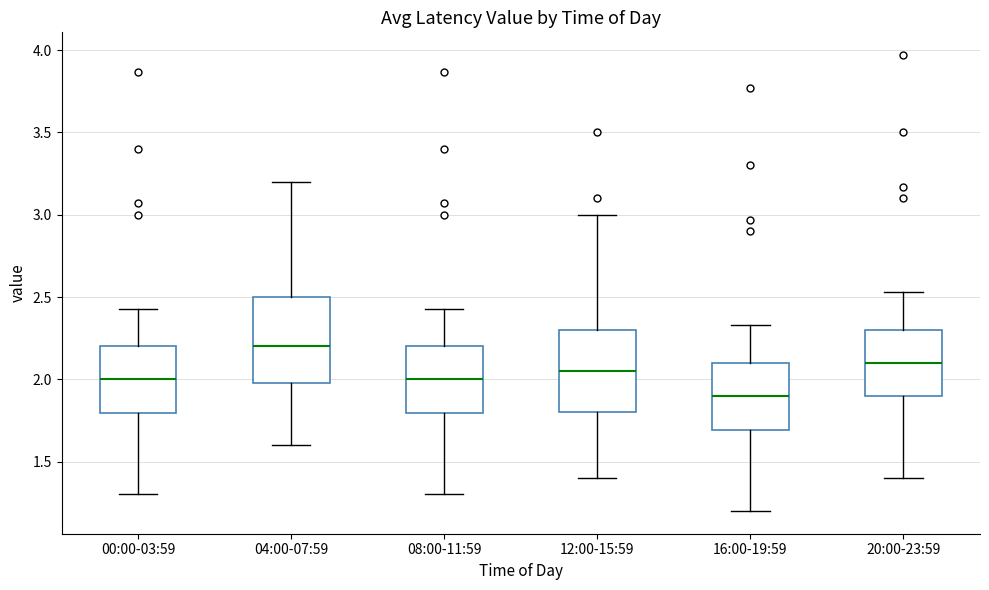

Reading left to right, read every box against the y-axis: the position of its median line, the range the box covers, and the ends of its whiskers. The values are not printed on the chart, so give them approximately, as read against the axis.

00:00-03:59: median 2.00, box 1.80 to 2.20, whiskers 1.30 to 2.45
04:00-07:59: median 2.20, box 2.00 to 2.50, whiskers 1.60 to 3.20
08:00-11:59: median 2.00, box 1.80 to 2.20, whiskers 1.30 to 2.45
12:00-15:59: median 2.05, box 1.80 to 2.30, whiskers 1.40 to 3.00
16:00-19:59: median 1.90, box 1.70 to 2.10, whiskers 1.20 to 2.35
20:00-23:59: median 2.10, box 1.90 to 2.30, whiskers 1.40 to 2.55